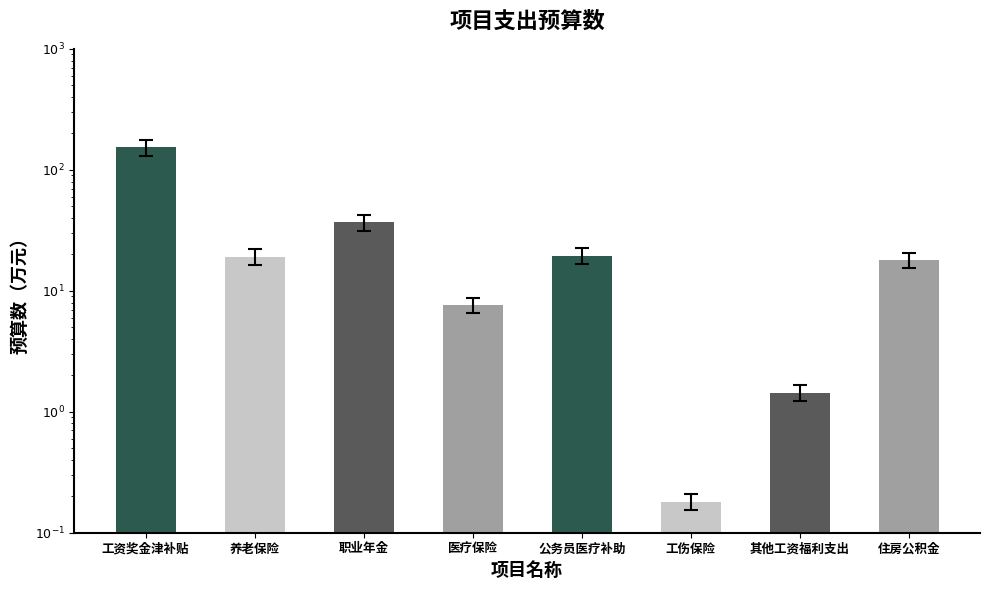

The value at 住房公积金 is 11.2. True or false?

False